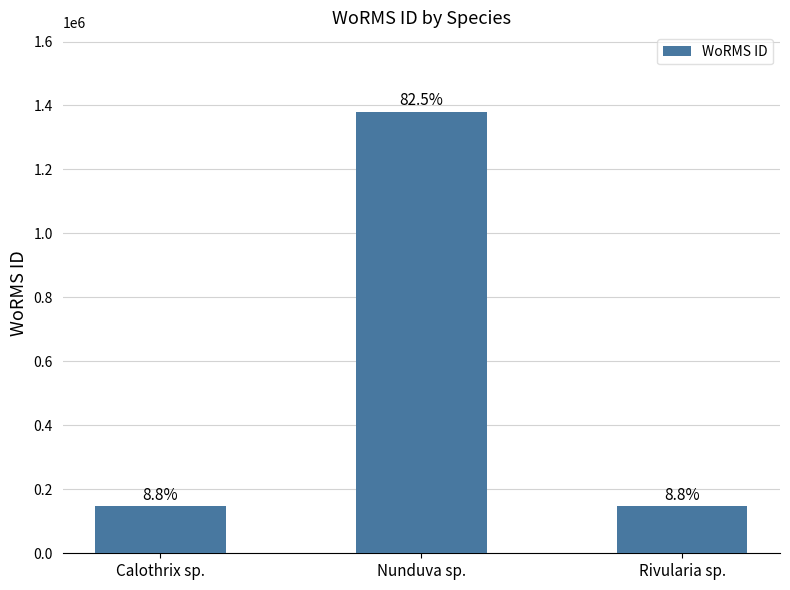

How many bars are there in total?

3